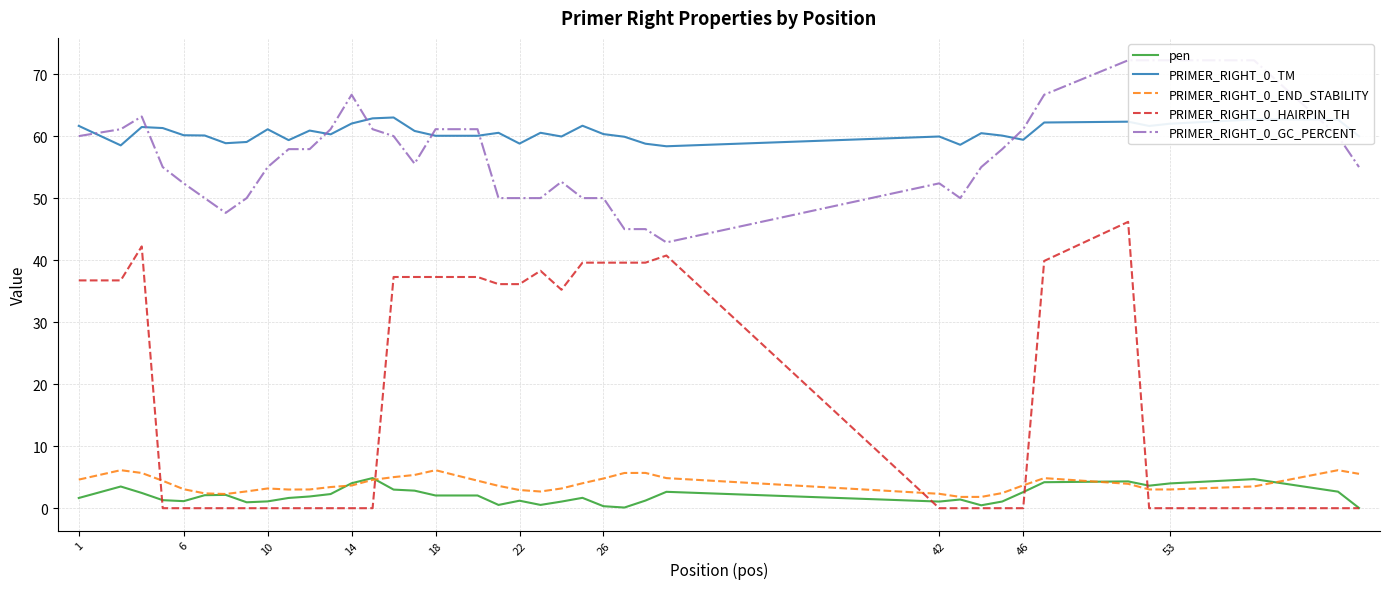

The PRIMER_RIGHT_0_TM series shows 60.3 at 26. True or false?

True